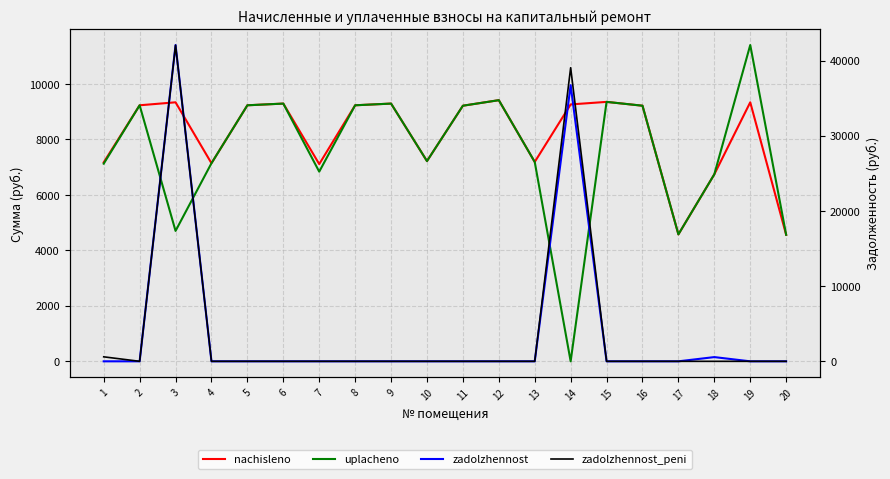

How many lines are shown in the chart?

4